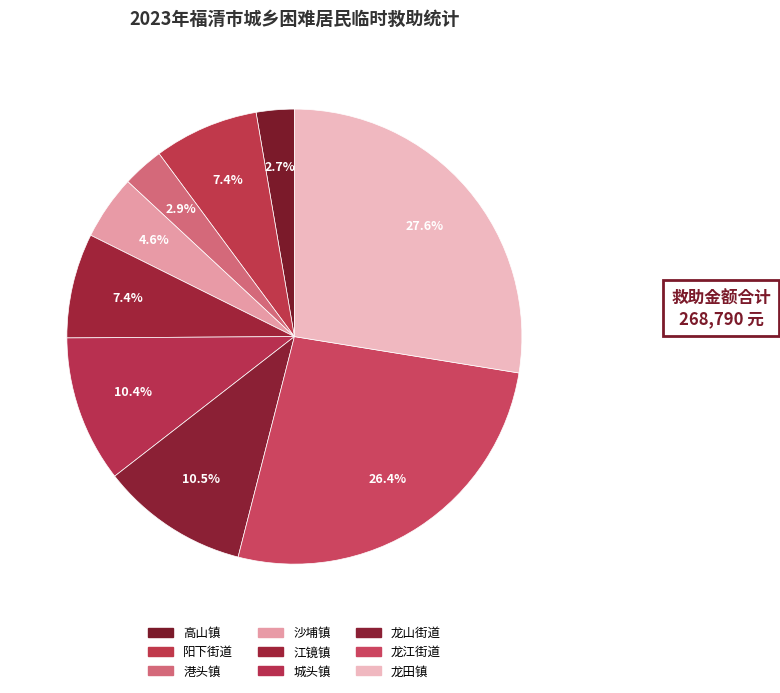

To the nearest percent, what is the difference between the 龙山街道 and 龙田镇 slice percentages?

17%